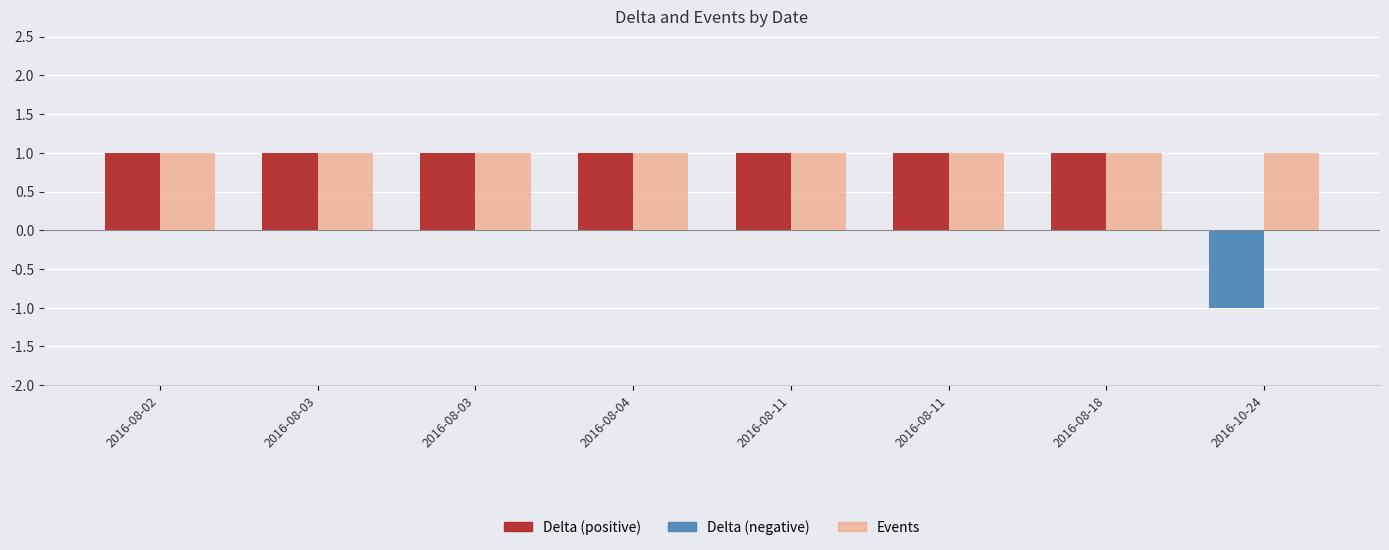

Between 2016-08-11 and 2016-08-03, which is larger?

2016-08-11